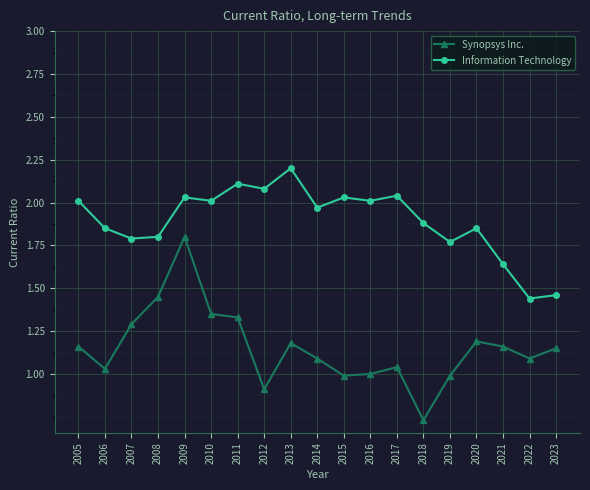

How many data points does each series have?

19